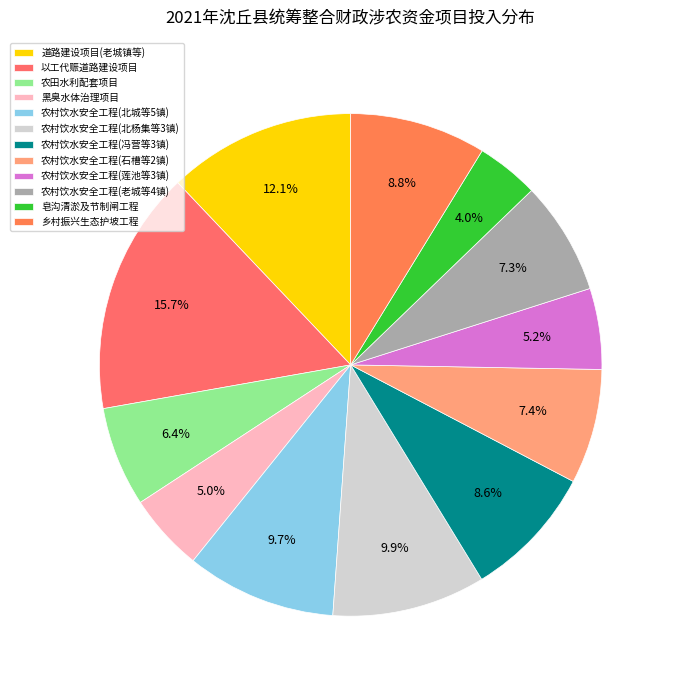

Which slice is the smallest?

皂沟清淤及节制闸工程